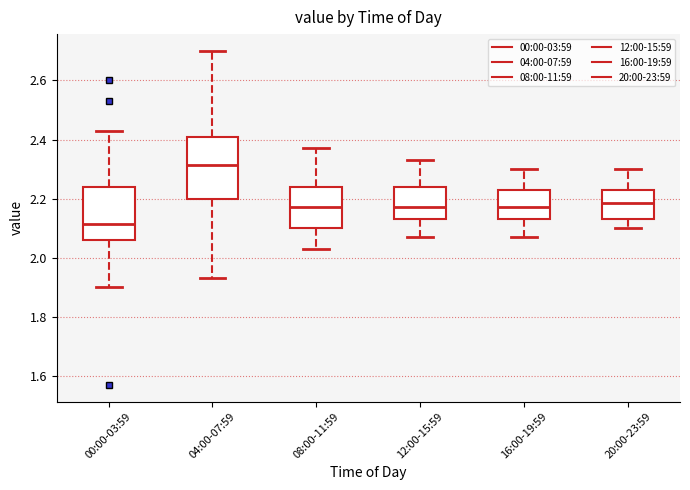

Comparing the boxes themselves (not the whiskers), which one is the tallest?

04:00-07:59